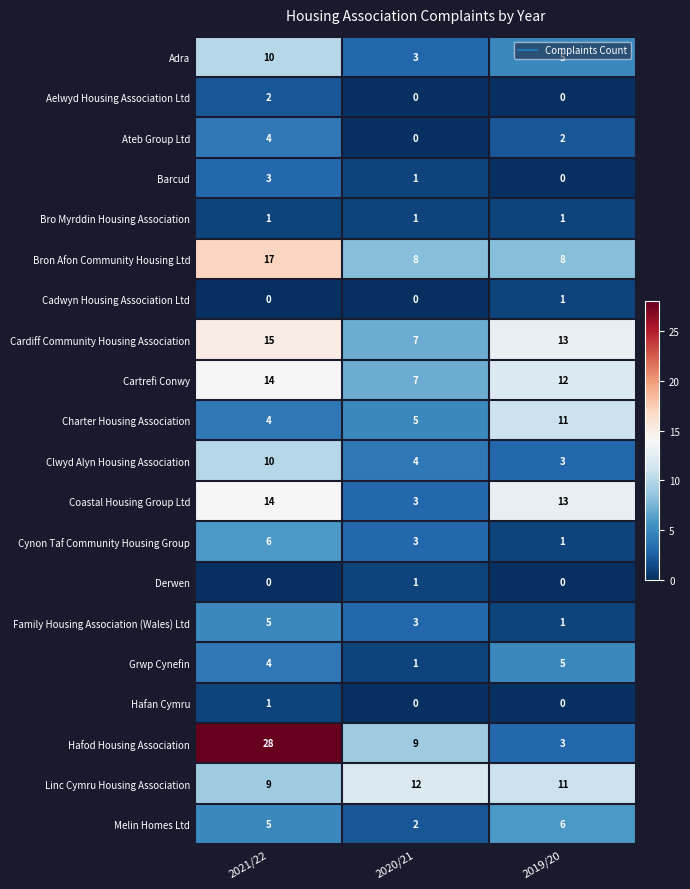

Which category has the highest value in the Bron Afon Community Housing Ltd series?

2021/22